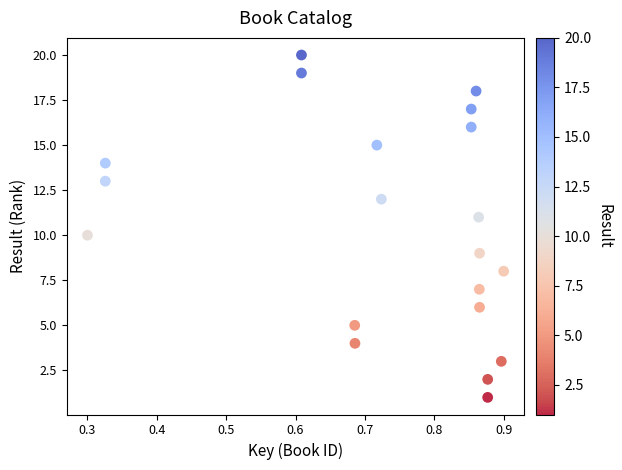

What is the range of Y values (max minus min)?

19